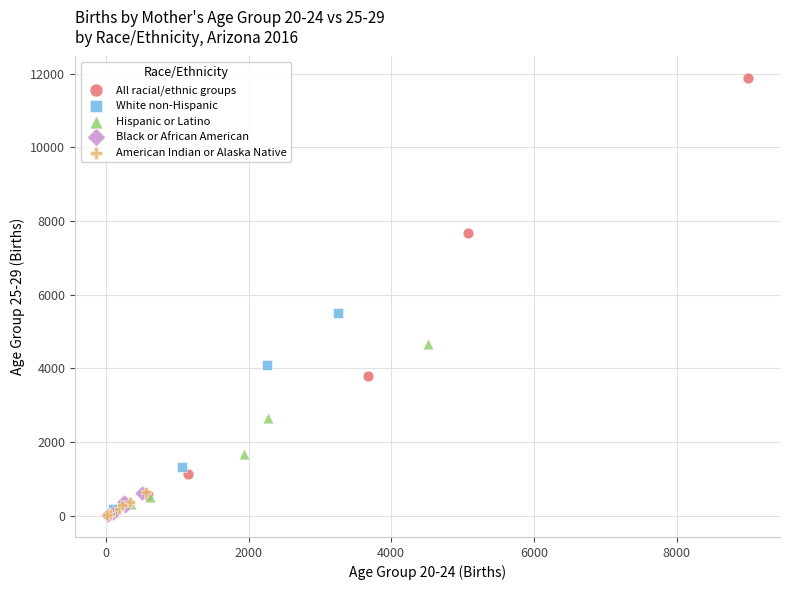

Which series contains the highest Y value?

All racial/ethnic groups